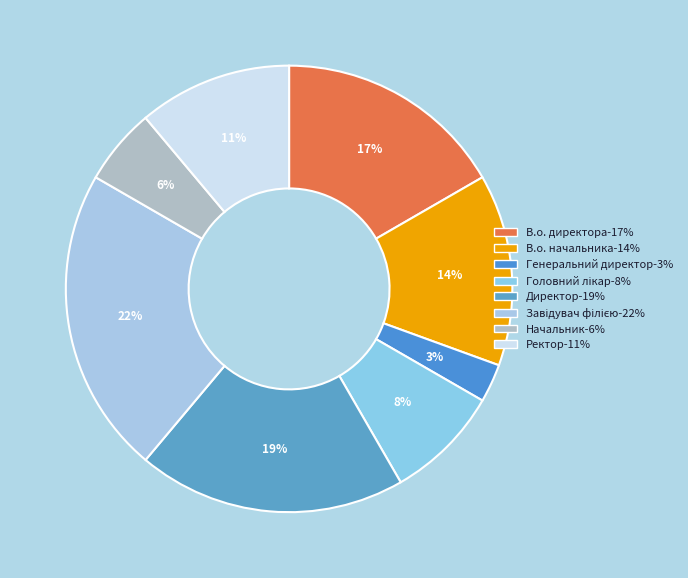

Is the sum of Головний лікар and Генеральний директор greater than half?

No